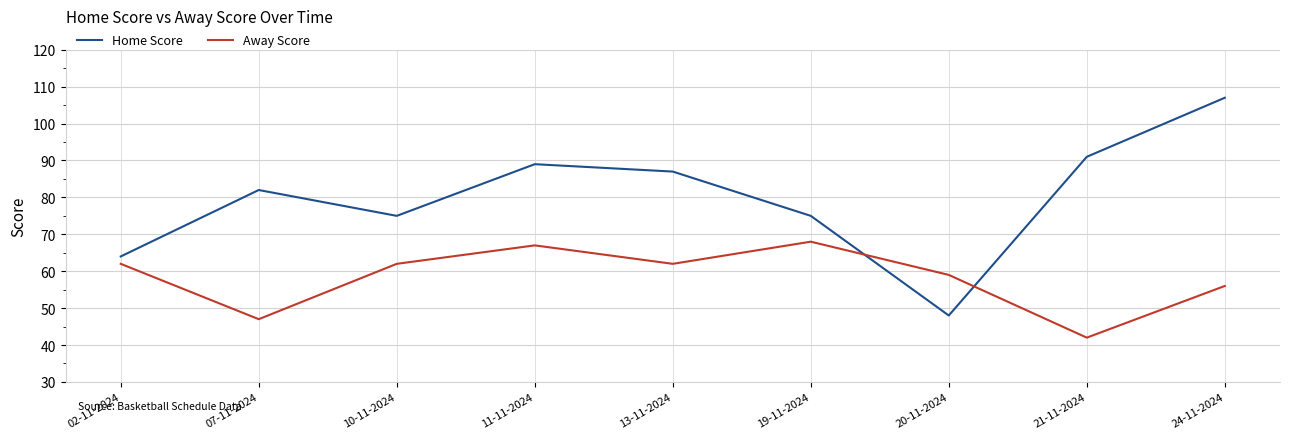

Rank the series by their average value, from highest to lowest.

Home Score, Away Score